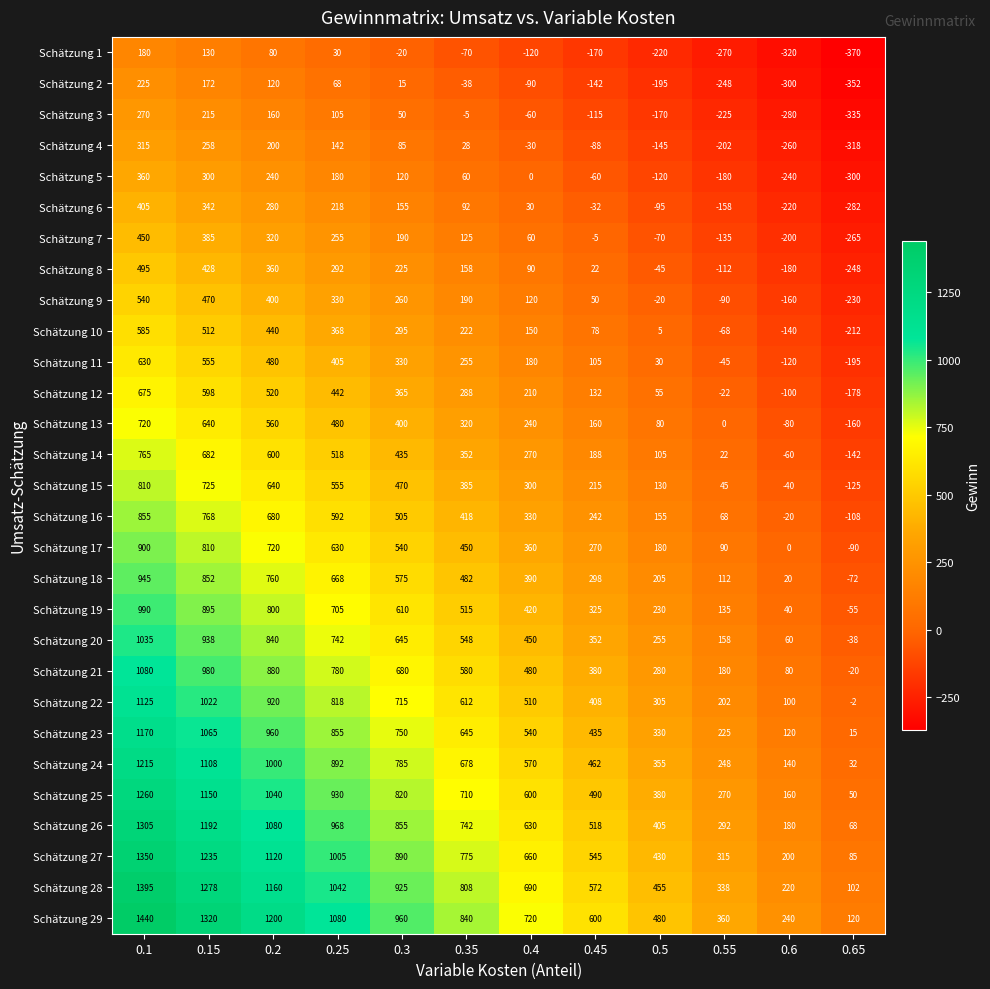

At which label does Schätzung 8 reach its minimum?

0.65